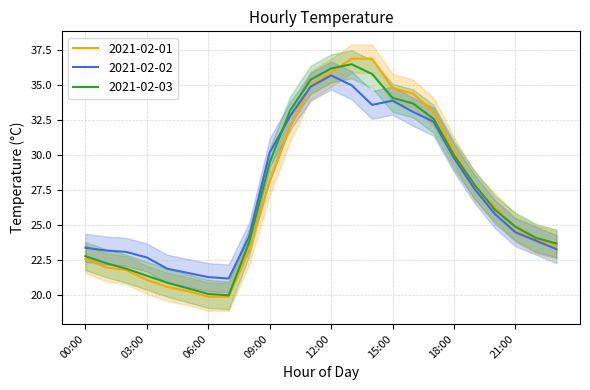

Reading left to right, extract all data points from this chart.

2021-02-01: 22.6	22.0	21.8	21.1	20.6	20.3	19.9	19.9	23.2	28.1	32.0	35.0	35.9	36.9	36.9	34.8	34.4	33.1	30.3	27.8	26.3	24.8	24.0	23.6
2021-02-02: 23.4	23.2	23.1	22.7	21.9	21.6	21.3	21.2	24.2	30.2	32.8	34.9	35.7	35.0	33.6	33.9	33.1	32.4	29.8	27.6	25.8	24.5	23.9	23.3
2021-02-03: 22.8	22.3	21.9	21.4	20.9	20.5	20.1	20.0	23.8	29.5	33.2	35.4	36.2	36.5	35.8	34.1	33.7	32.6	30.0	27.9	26.1	24.9	24.1	23.7